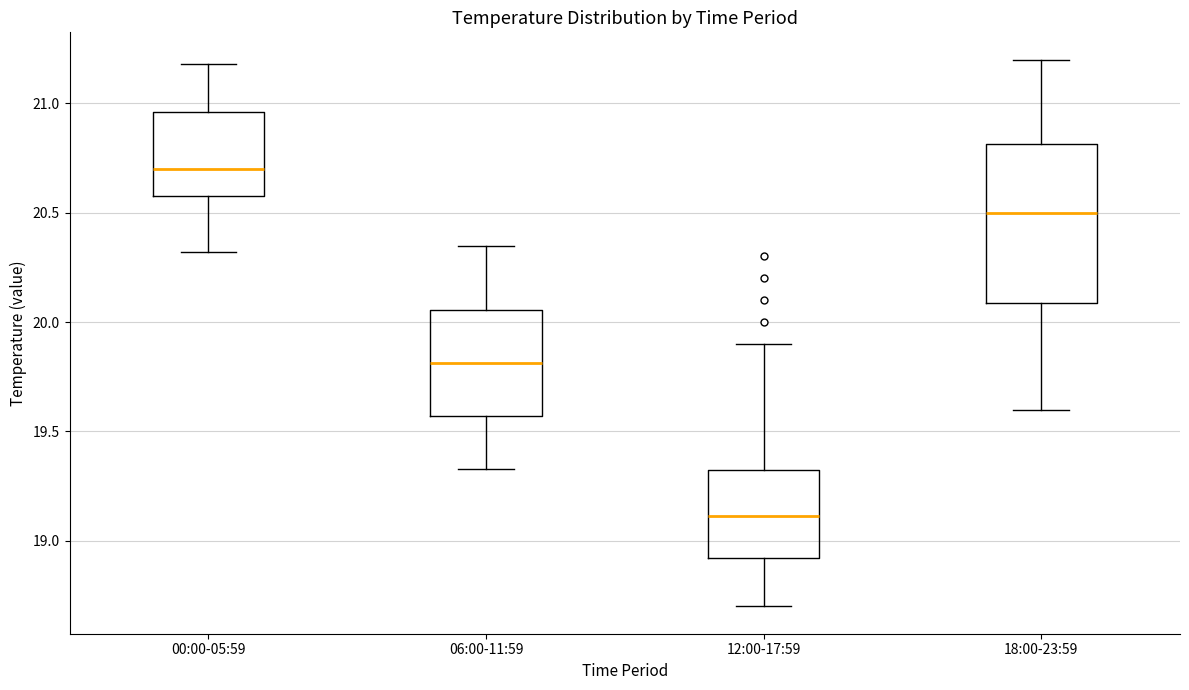

Reading left to right, transcribe this box plot: for each box, give where its median line is, the range the box spans, and where its two whiskers end, as read against the y-axis. The values are not printed on the chart, so give them approximately, as read against the axis.

00:00-05:59: median 20.70, box 20.60 to 20.95, whiskers 20.30 to 21.20
06:00-11:59: median 19.80, box 19.55 to 20.05, whiskers 19.35 to 20.35
12:00-17:59: median 19.10, box 18.90 to 19.35, whiskers 18.70 to 19.90
18:00-23:59: median 20.50, box 20.10 to 20.80, whiskers 19.60 to 21.20